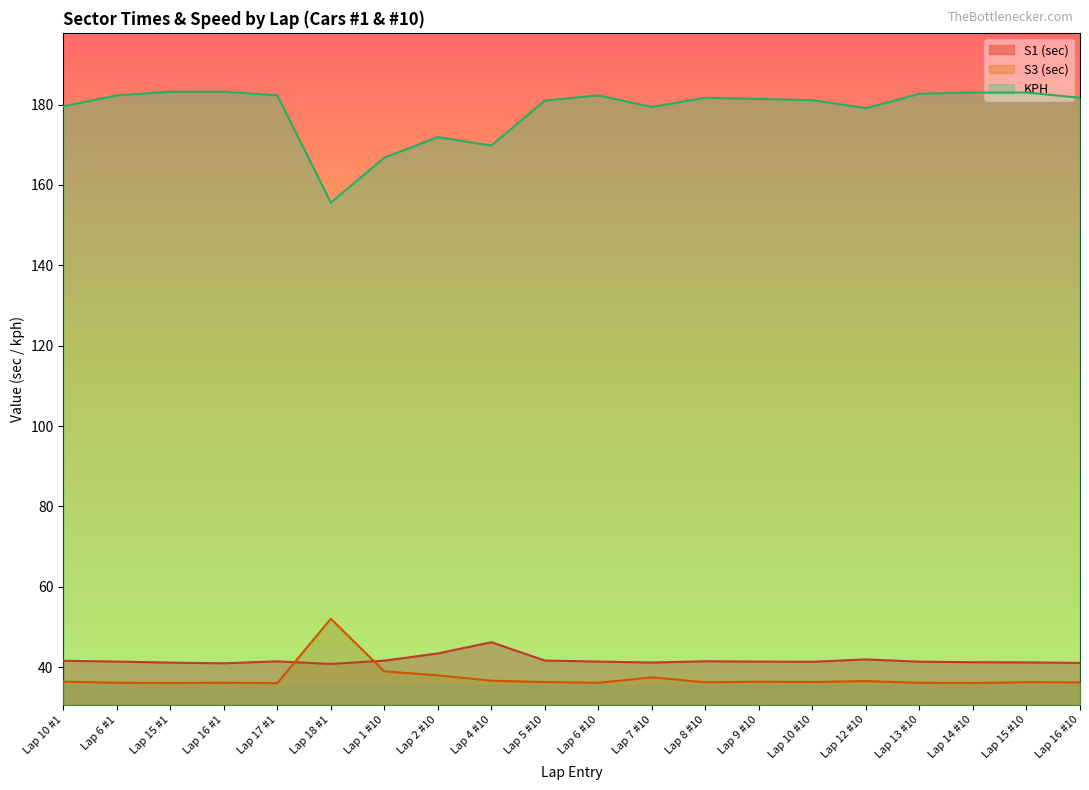

Is the value of S1 (sec) at Lap 16 #10 greater than the value of KPH at Lap 18 #1?

No